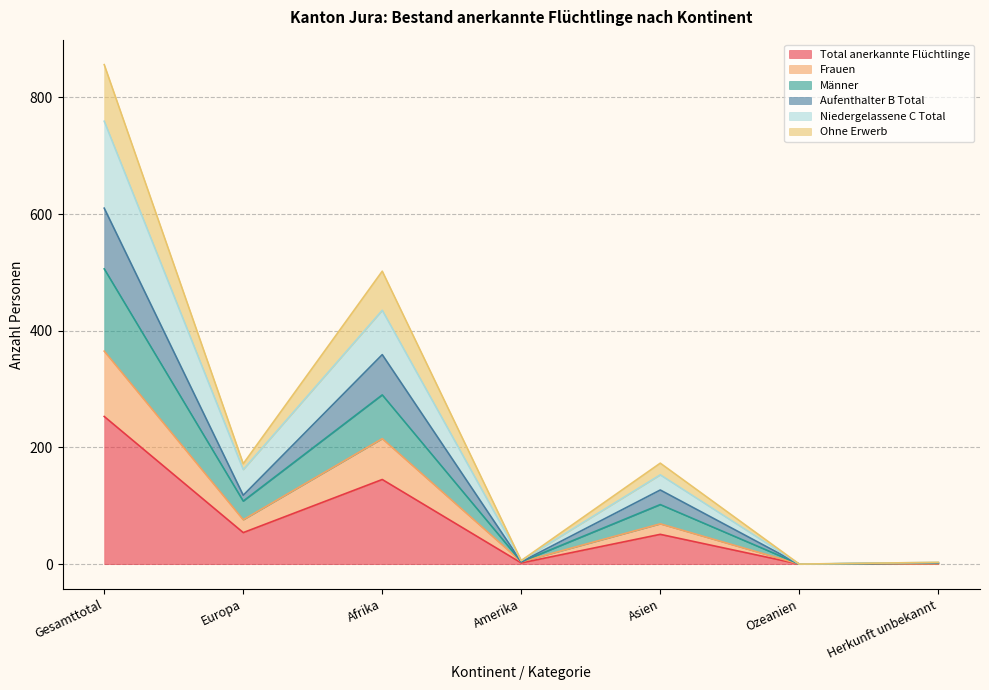

What position from the left is Gesamttotal?

1